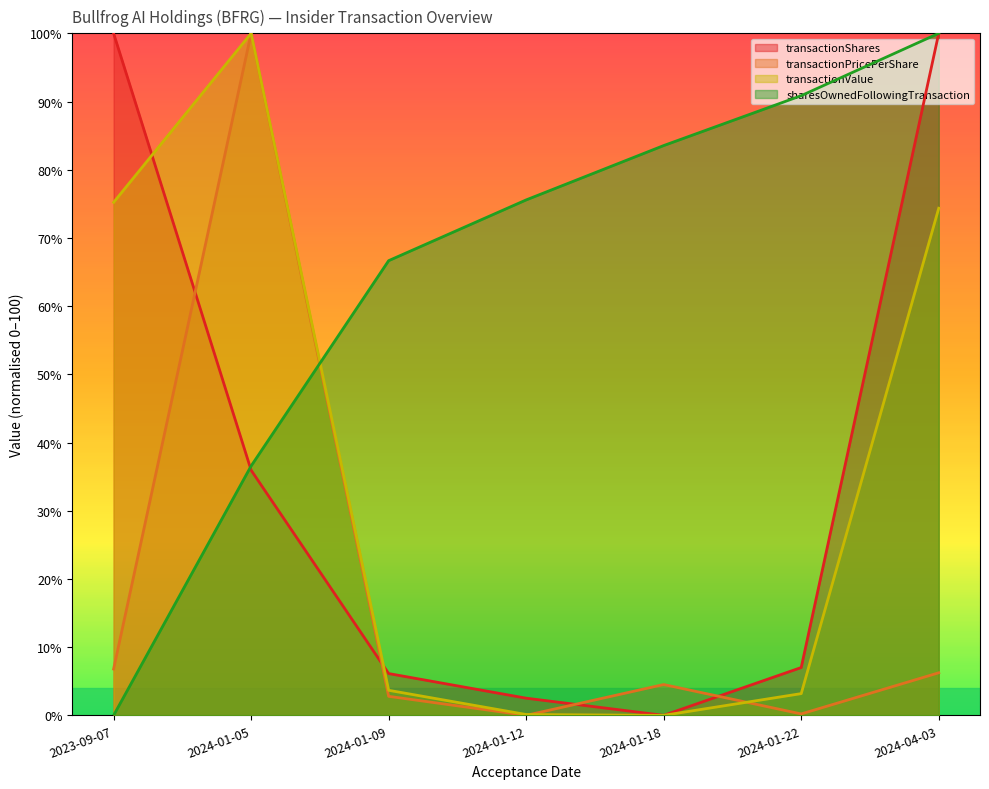

True or false: sharesOwnedFollowingTransaction has more than 2 interior local peaks.

False